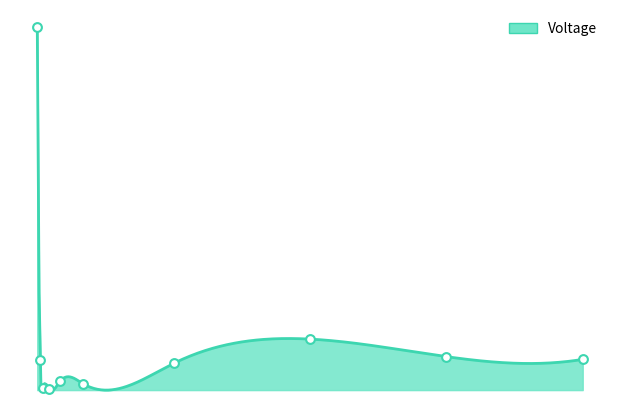

Which has a higher value, 48 or 96?

48